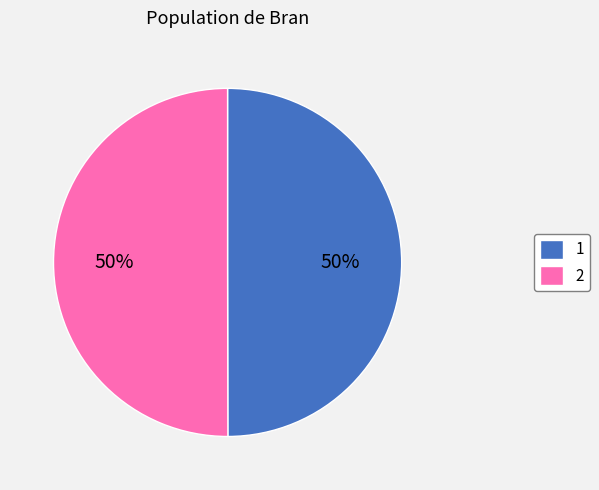

To the nearest percent, what percentage of the pie is 2?

50%